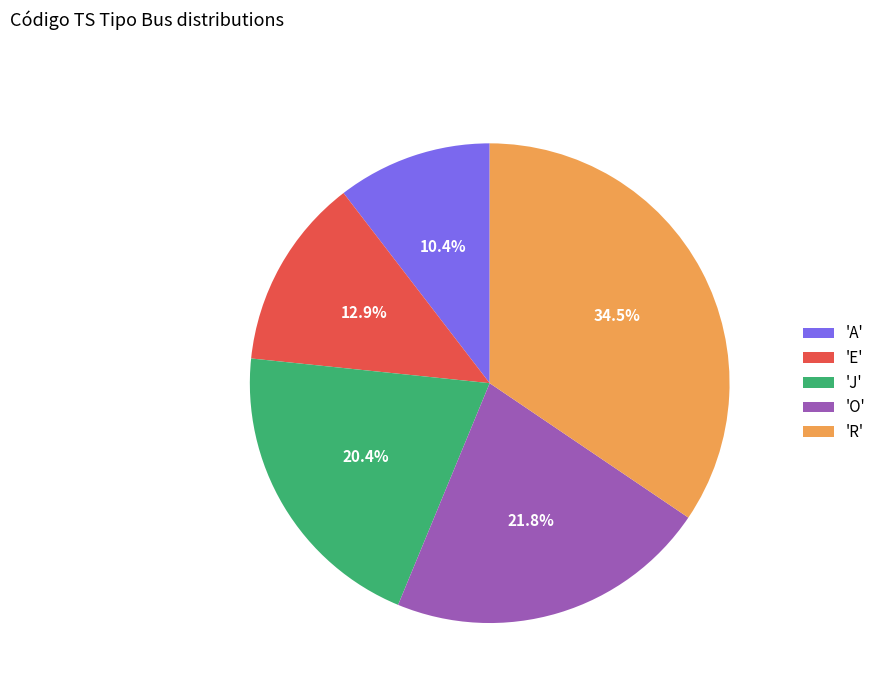

Approximately how many times larger is the value at 'J' compared to 'R'?

0.6